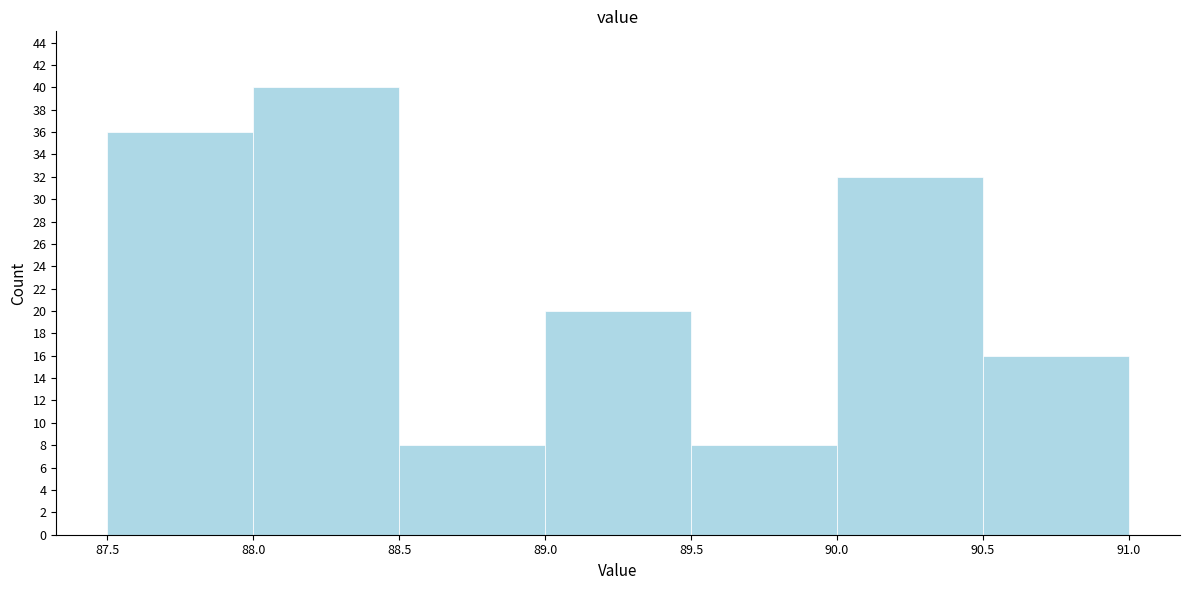

What is the height of the bar covering 90.5 to 91.0 on the x-axis? The values are not printed on the chart, so give them approximately, as read against the axis.

16